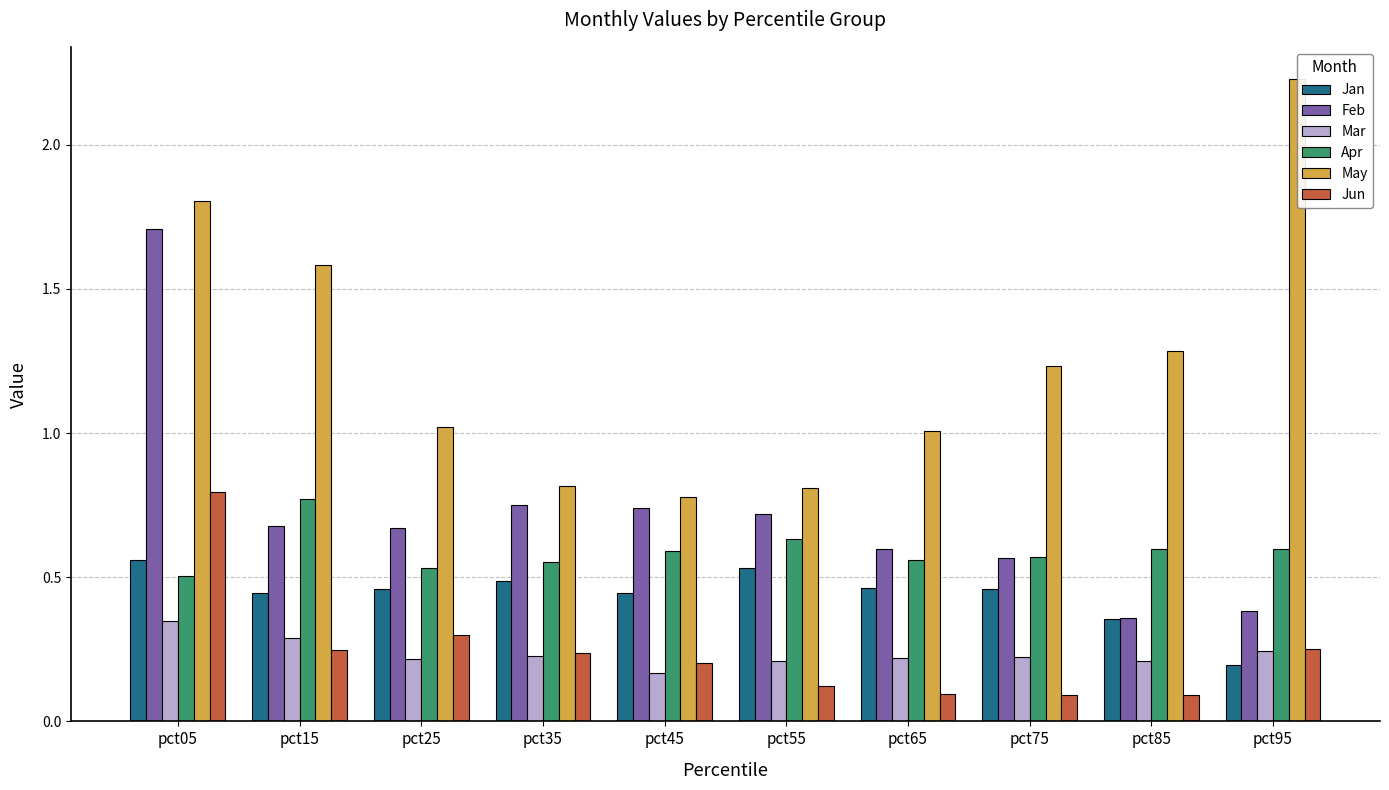

Which category has the highest value in the May series?

pct95